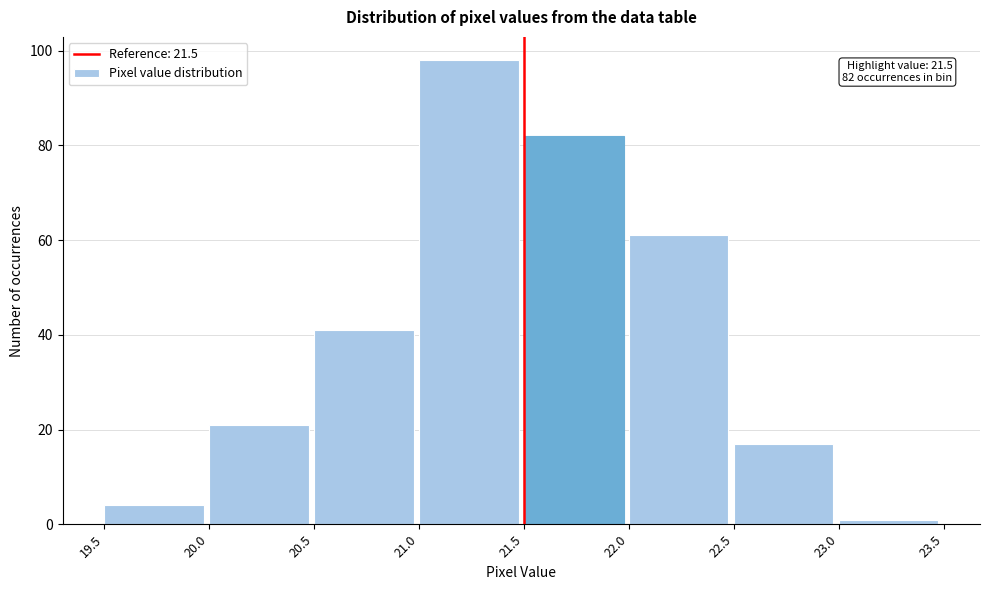

Which range on the x-axis has the tallest bar?

21.0 to 21.5